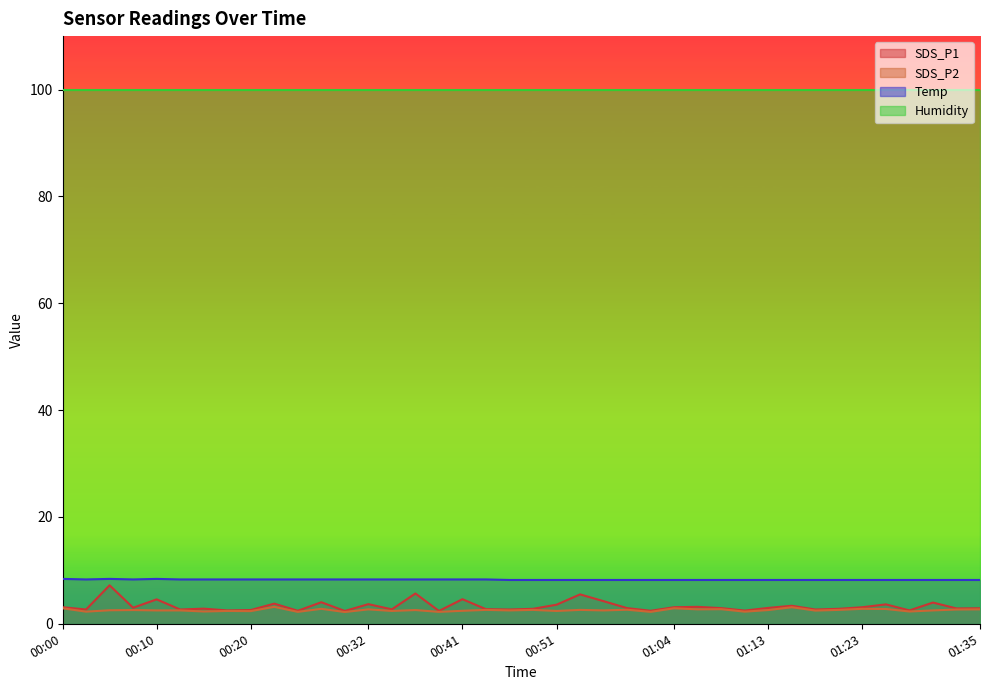

At which label is Temp closest to 8?

00:46